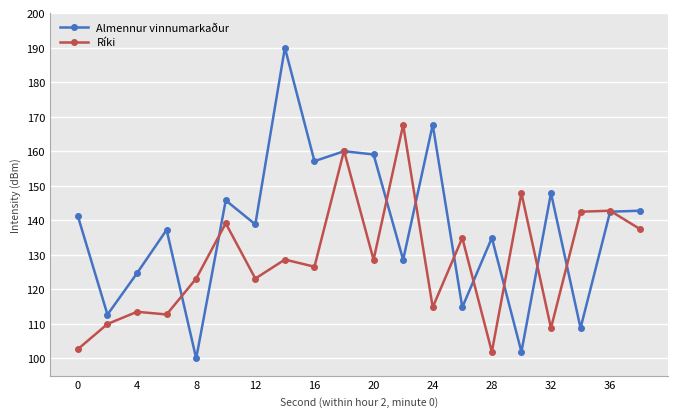

How many interior local valleys does the Almennur vinnumarkaður series have?

8